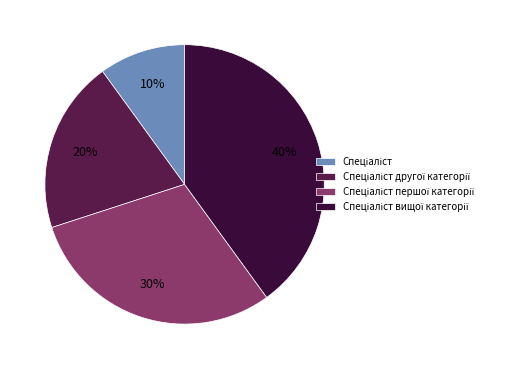

To the nearest percent, what portion does Спеціаліст другої категорії represent?

20%